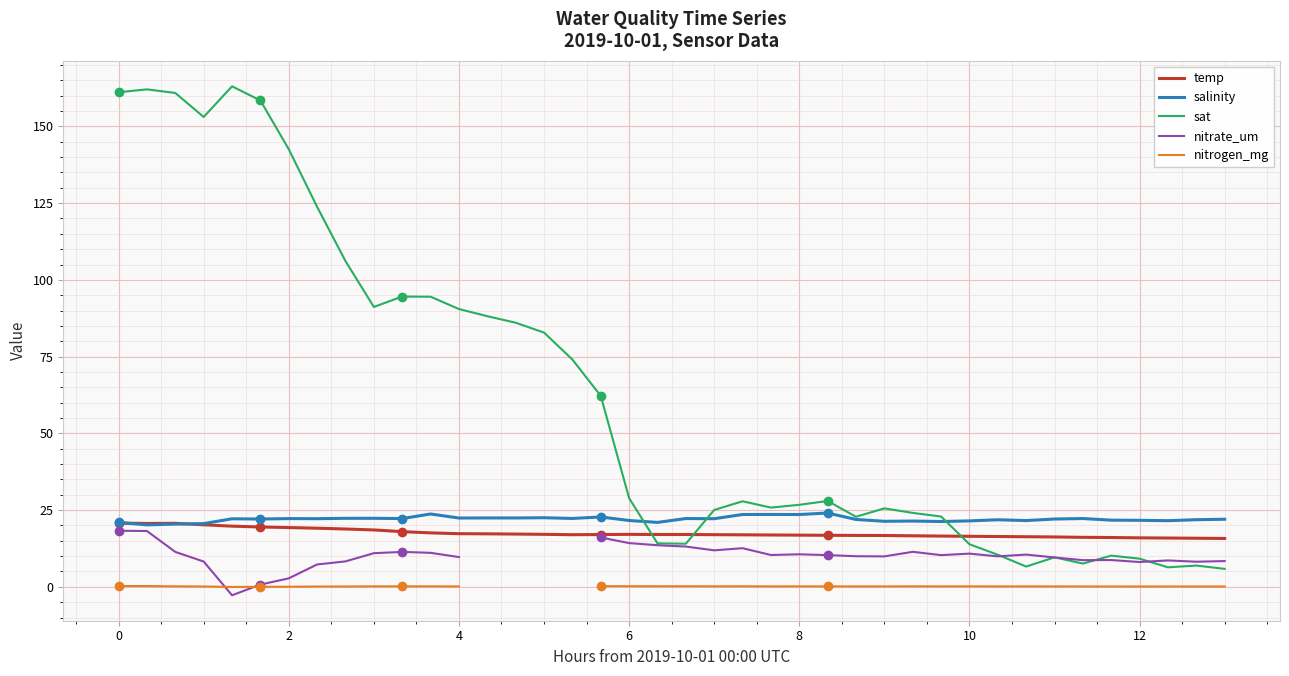

What is the minimum value shown in the chart?

-2.8